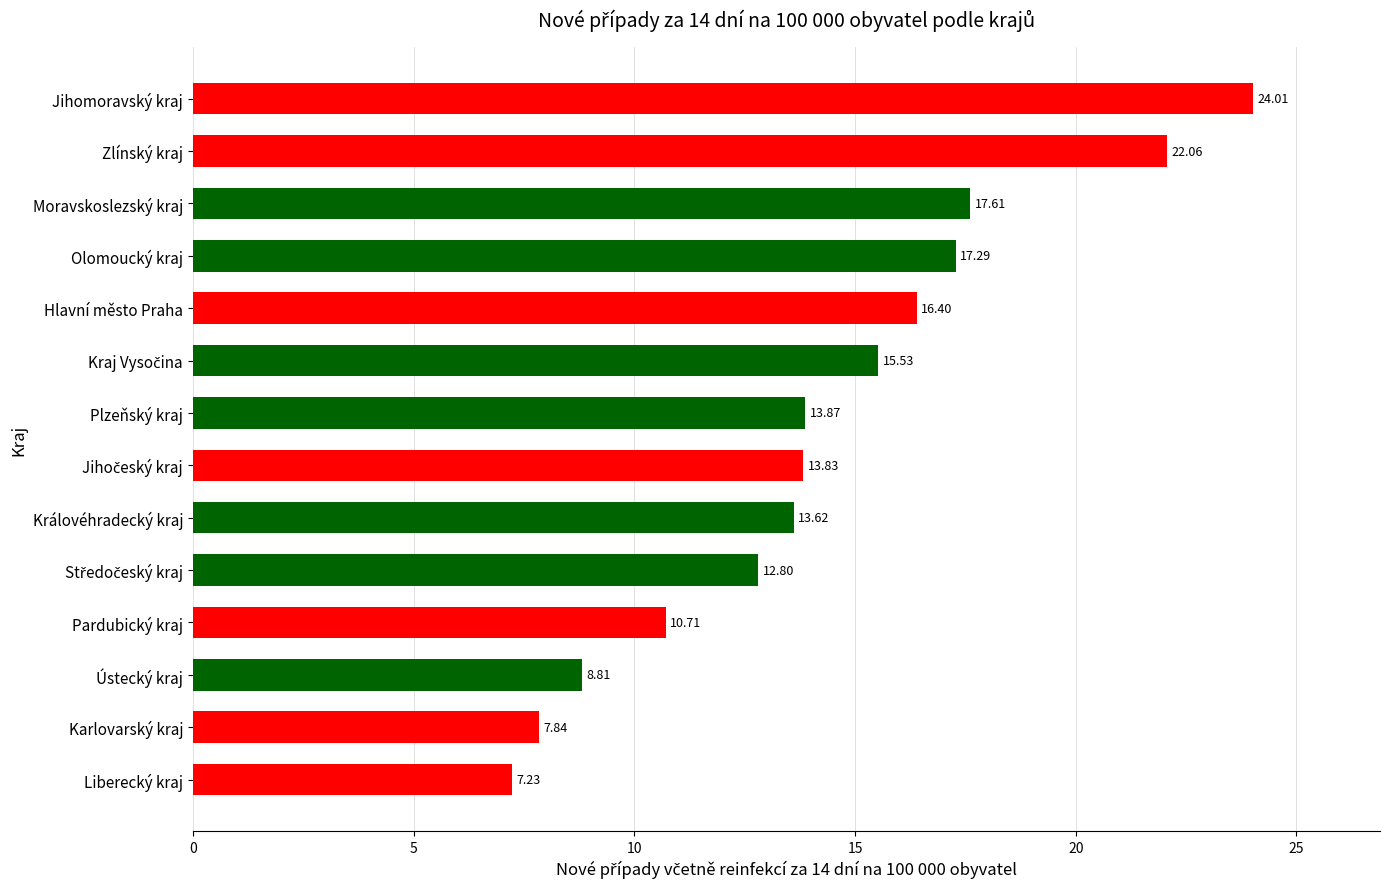

How many distinct data groups are displayed?

1